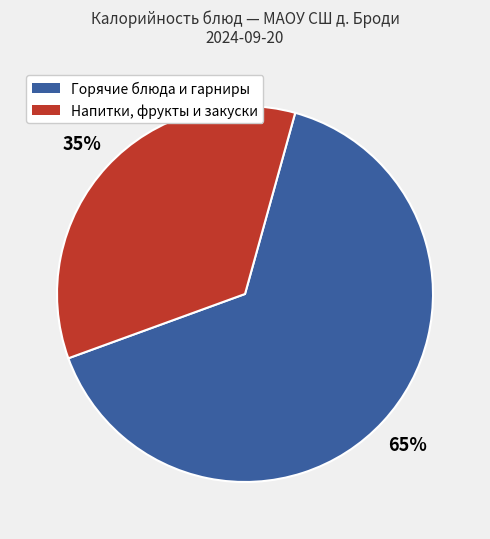

To the nearest percent, what is the average slice percentage?

50%